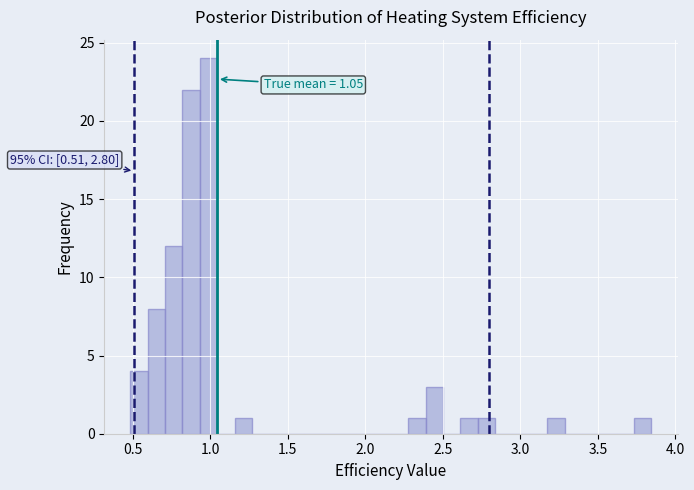

Around what value on the x-axis is the tallest bar? Give the approximate position of its centre, as read against the axis.

1.00